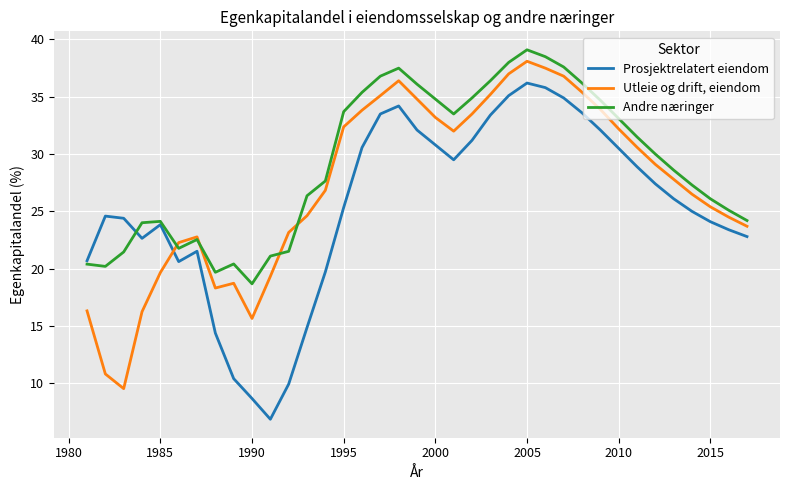

Which series has the largest total across all categories?

Andre næringer